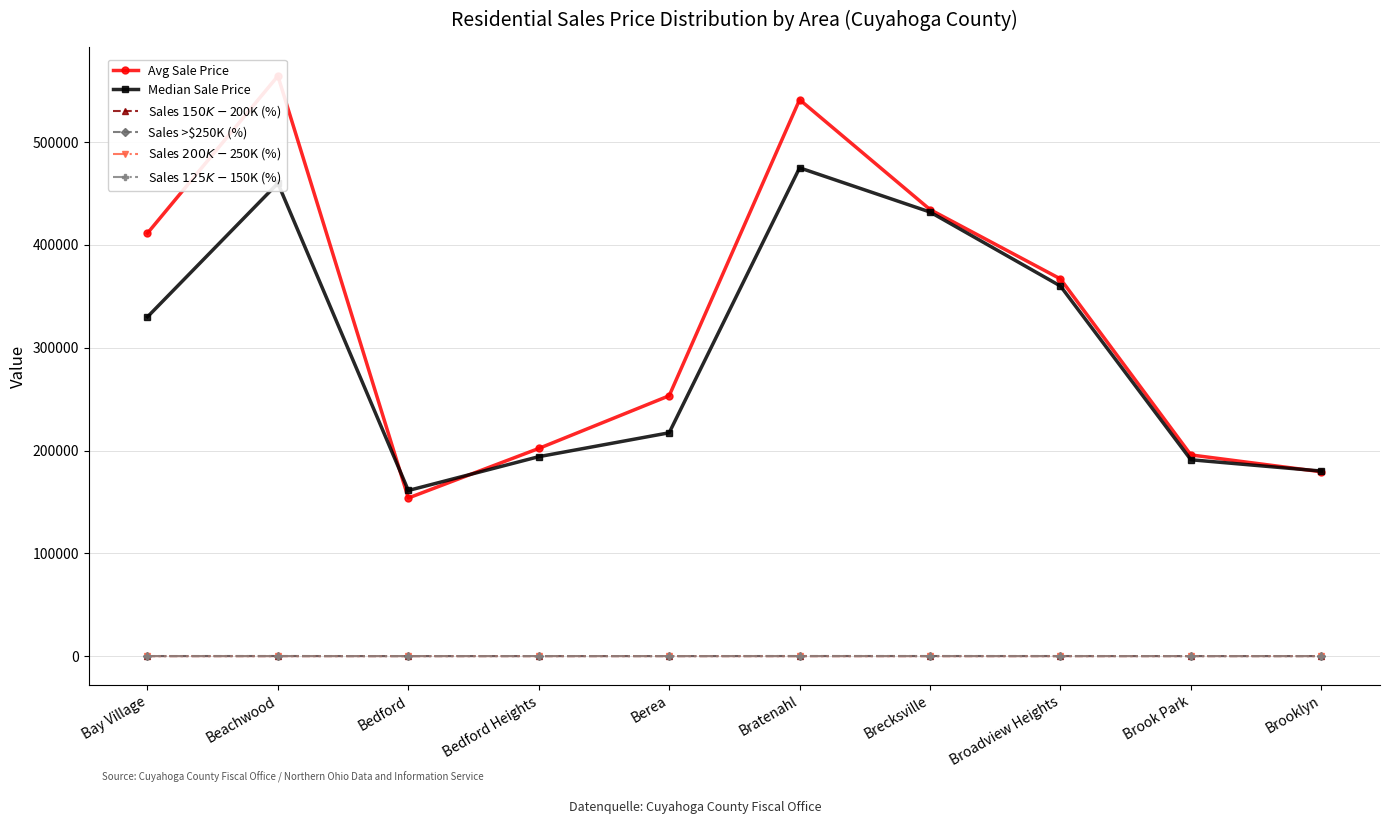

Which category has the highest value in the Avg Sale Price series?

Beachwood